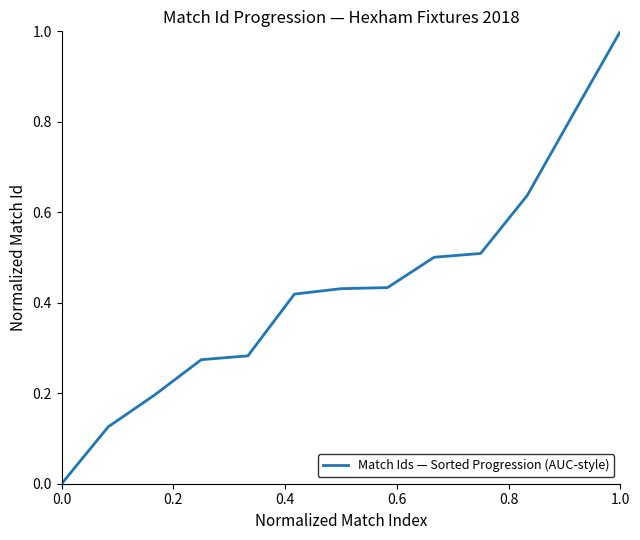

What is the difference between the maximum and minimum values?

1.0